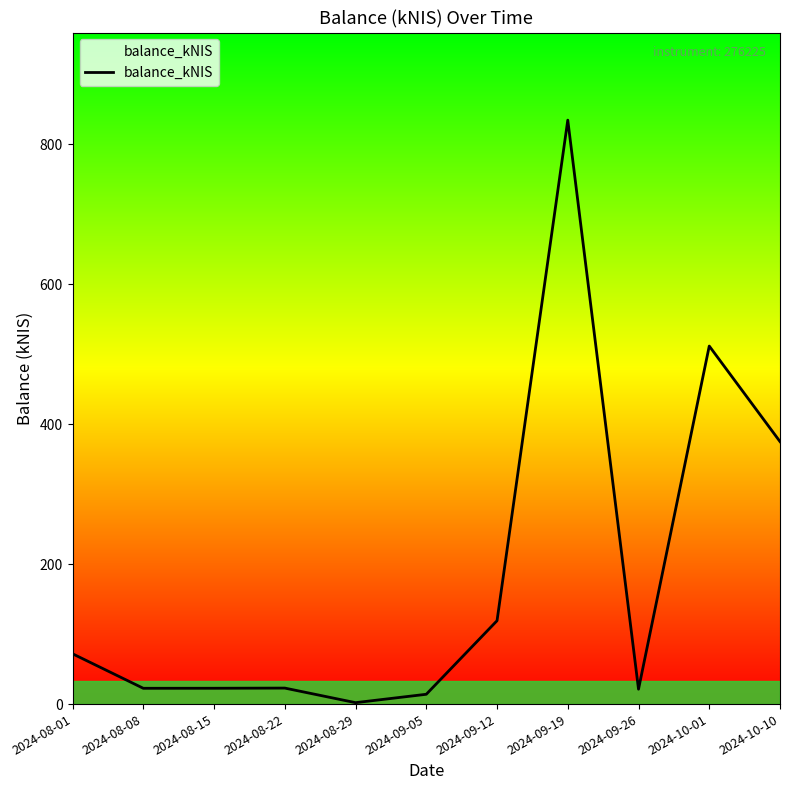

Between 2024-08-08 and 2024-09-12, which is larger?

2024-09-12